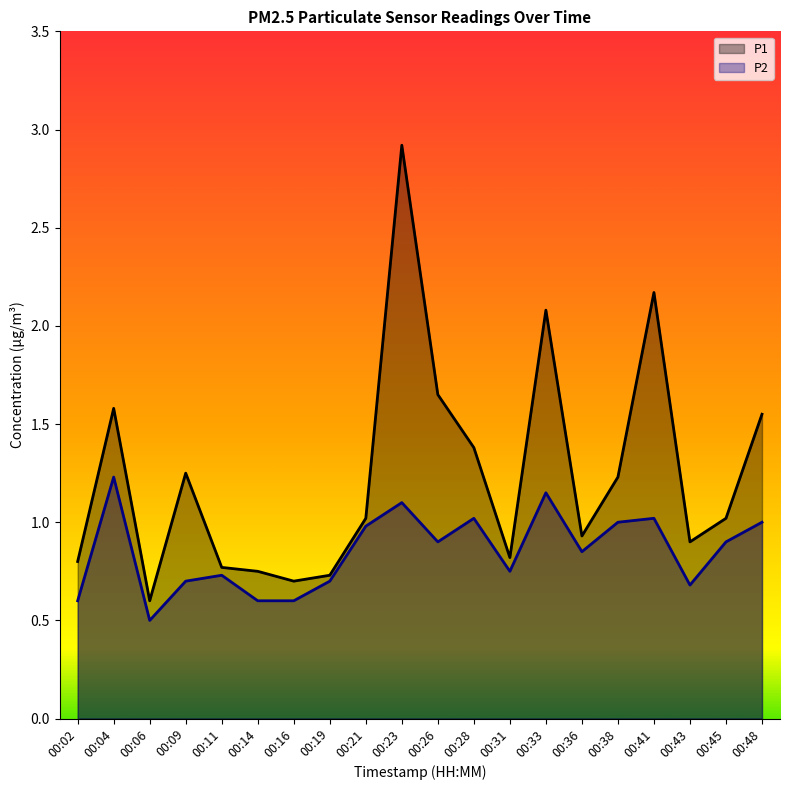

What is the approximate value of P2 at 00:09?

0.7